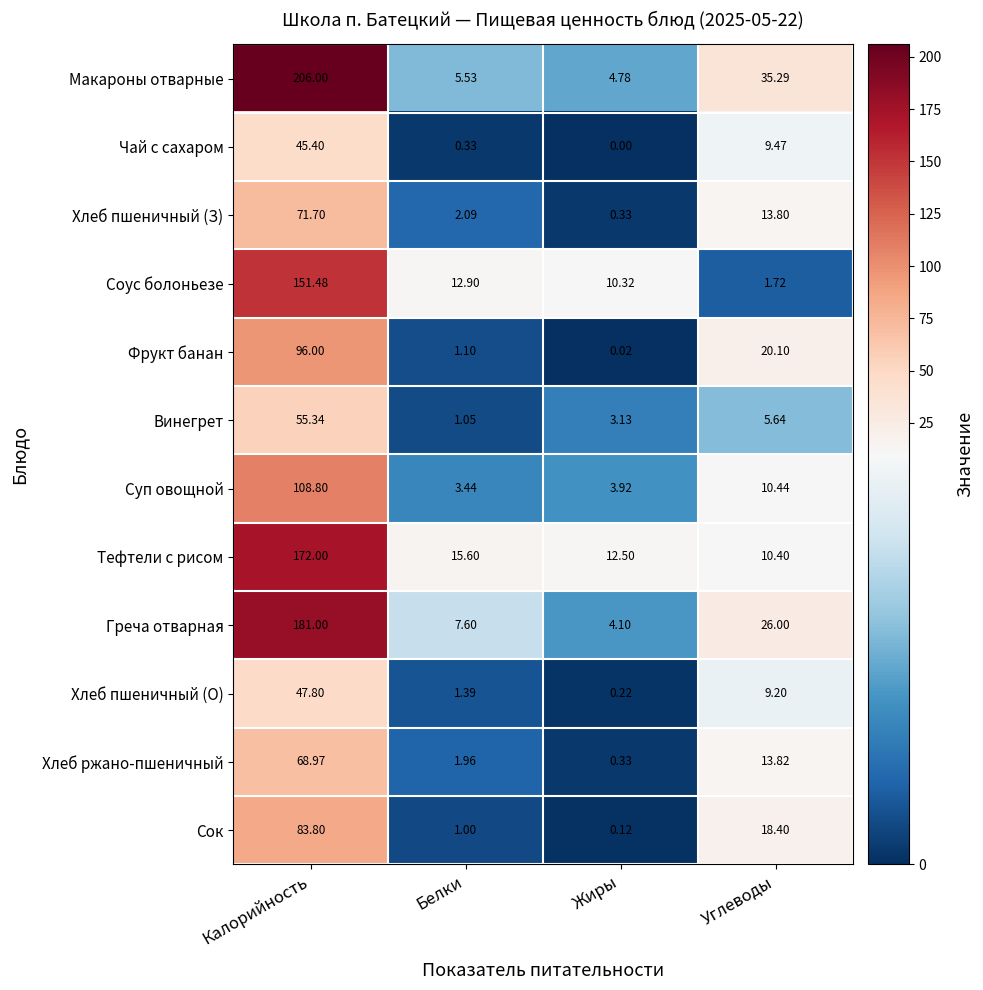

What is the spread (max minus min) of values at Калорийность?

160.6